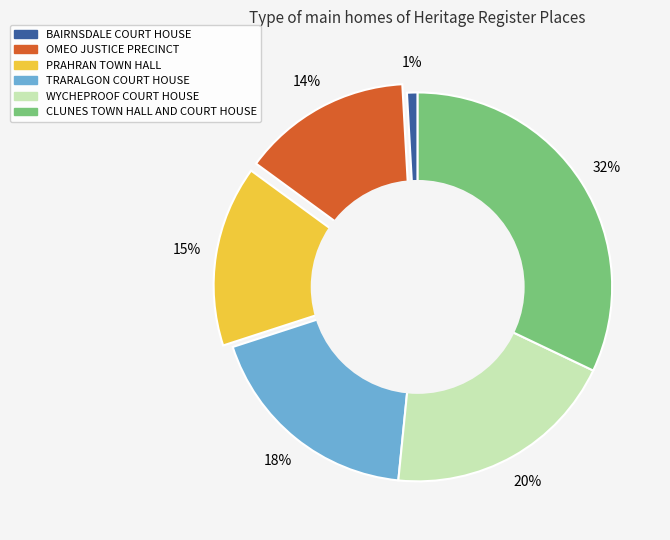

To the nearest percent, what is the difference between the largest and smallest slice percentages?

31%